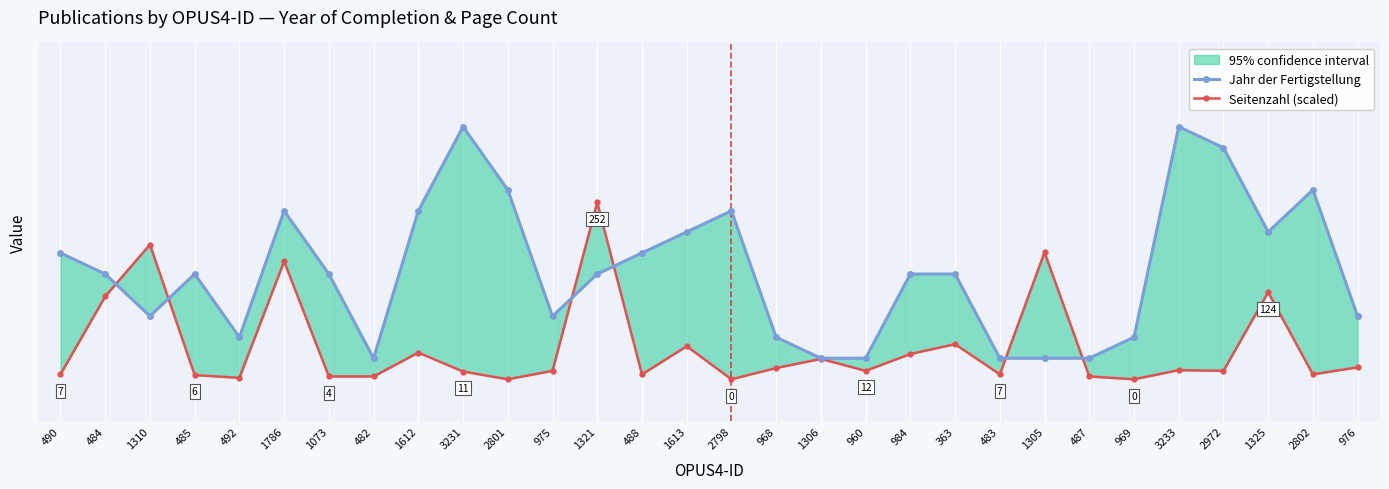

Between 2972 and 484, which is larger?

2972